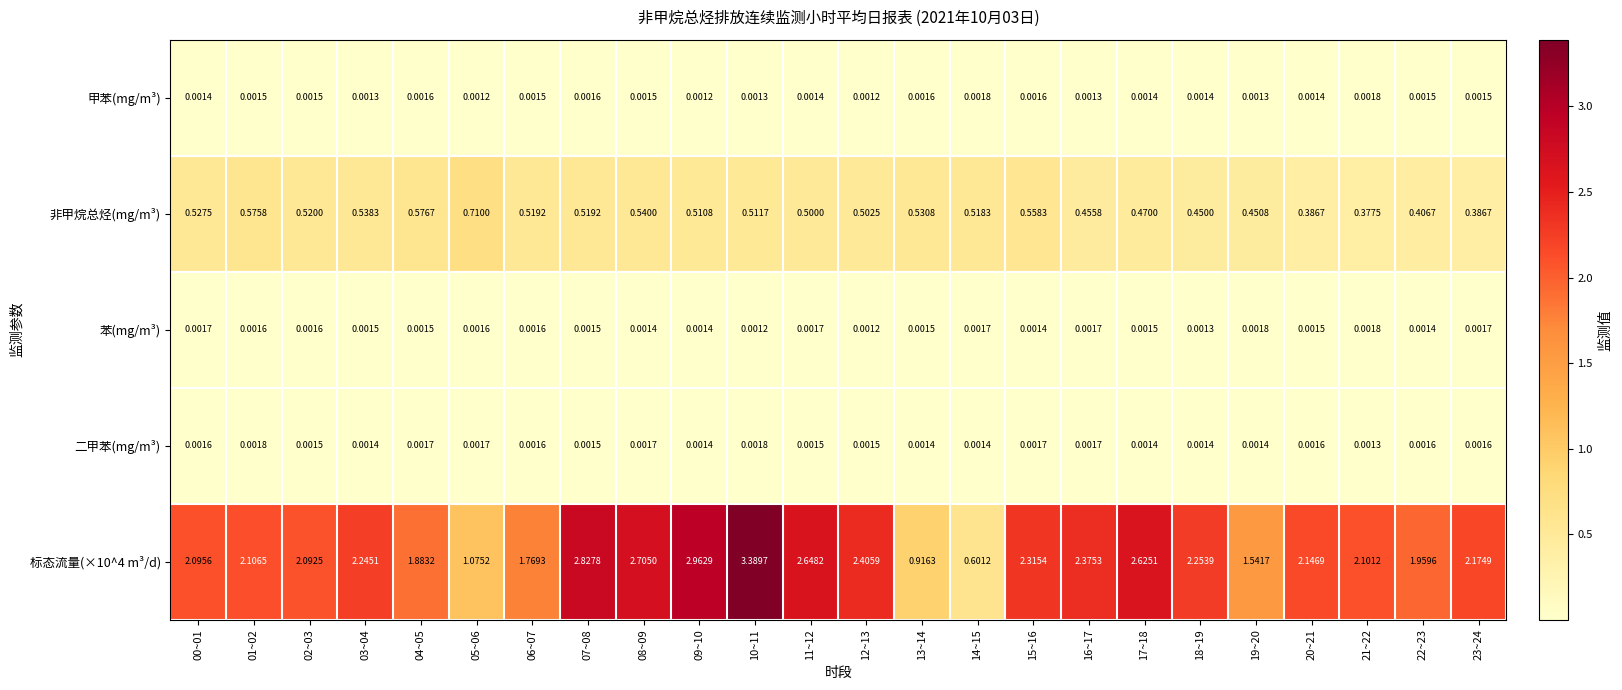

At how many categories does at least one series exceed 1?

22